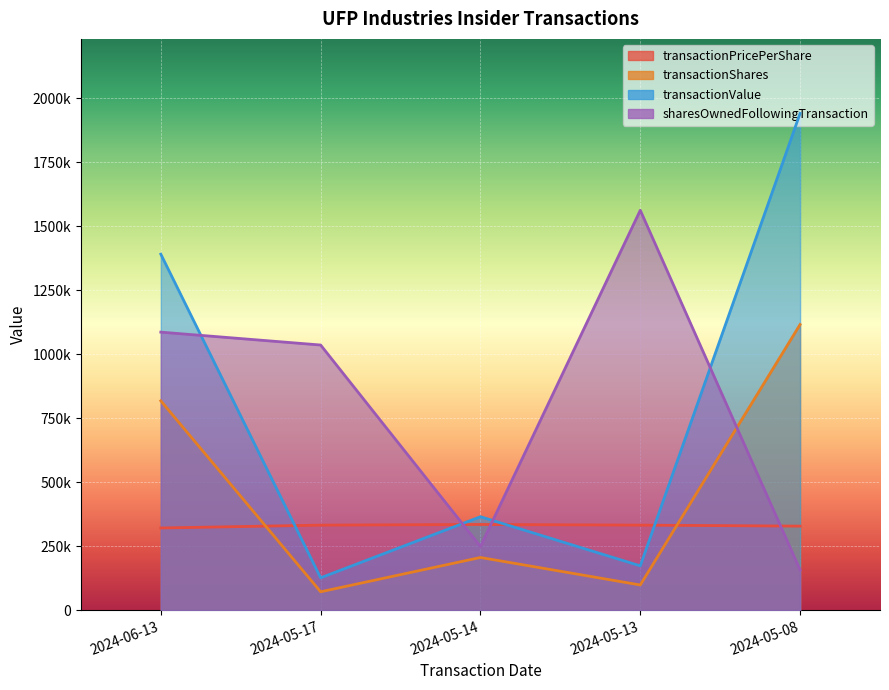

What are all the series names shown in the legend?

transactionPricePerShare, transactionShares, transactionValue, sharesOwnedFollowingTransaction